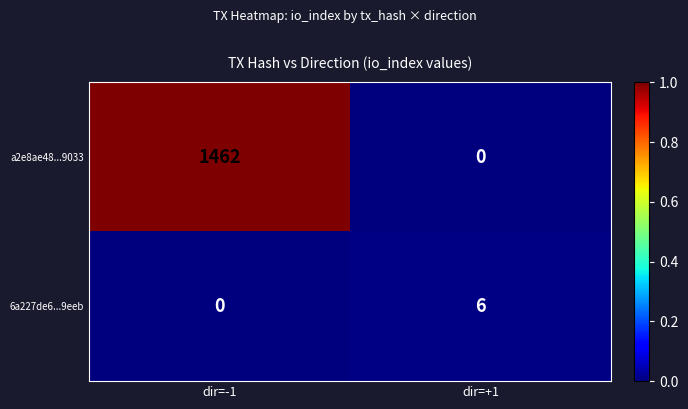

What is the maximum value shown in the chart?

1462